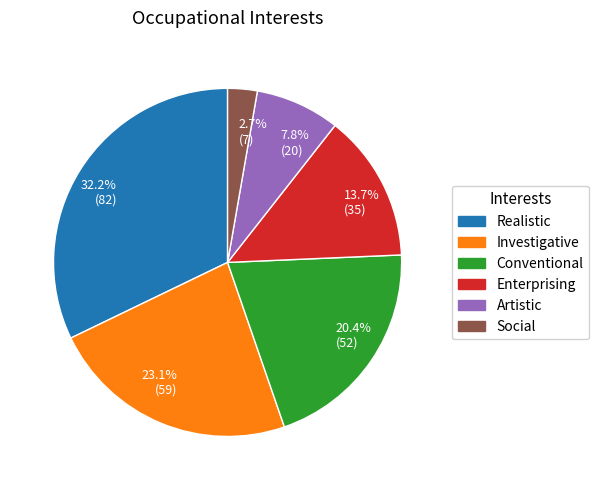

To the nearest percent, what is the average slice percentage?

17%